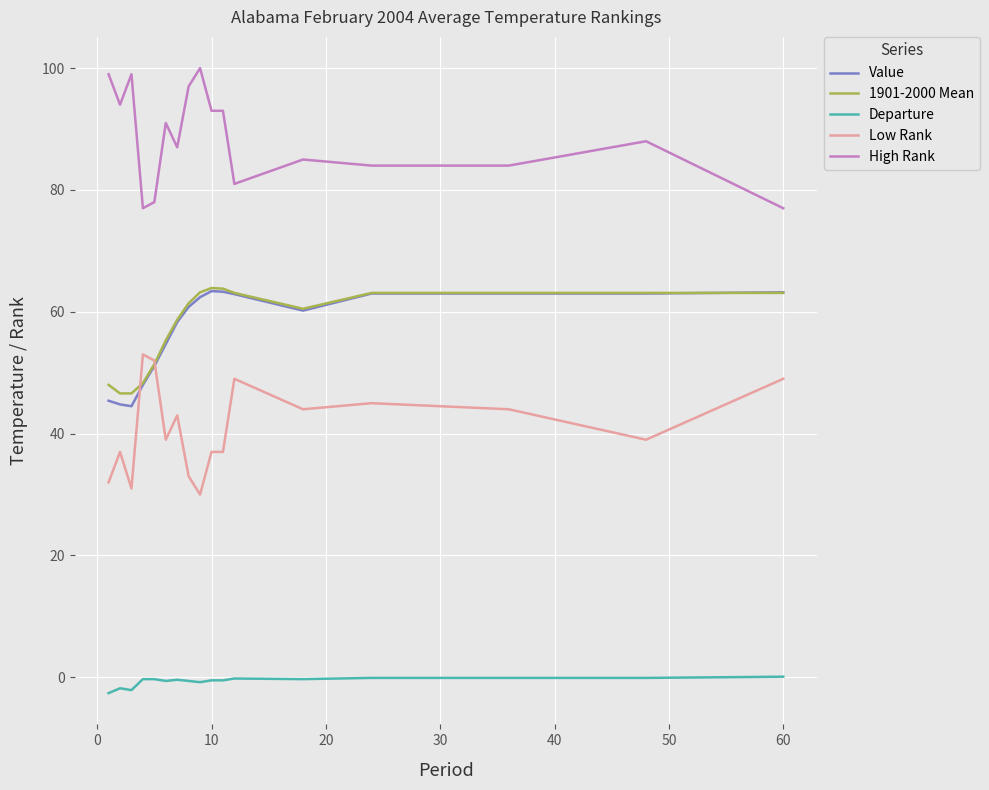

Does the chart display data point markers on the line(s)?

No